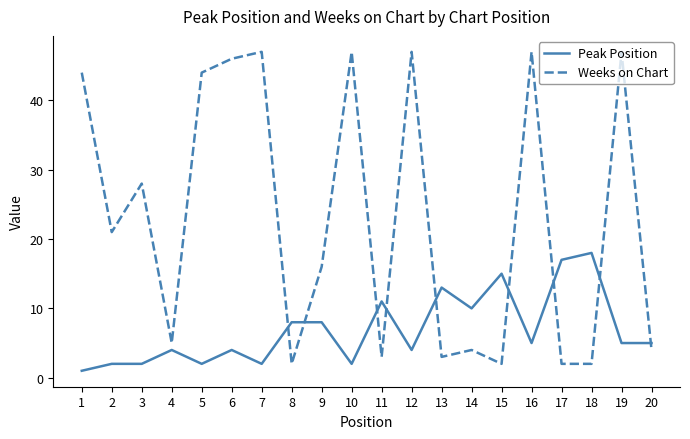

Which series has the largest total across all categories?

Weeks on Chart